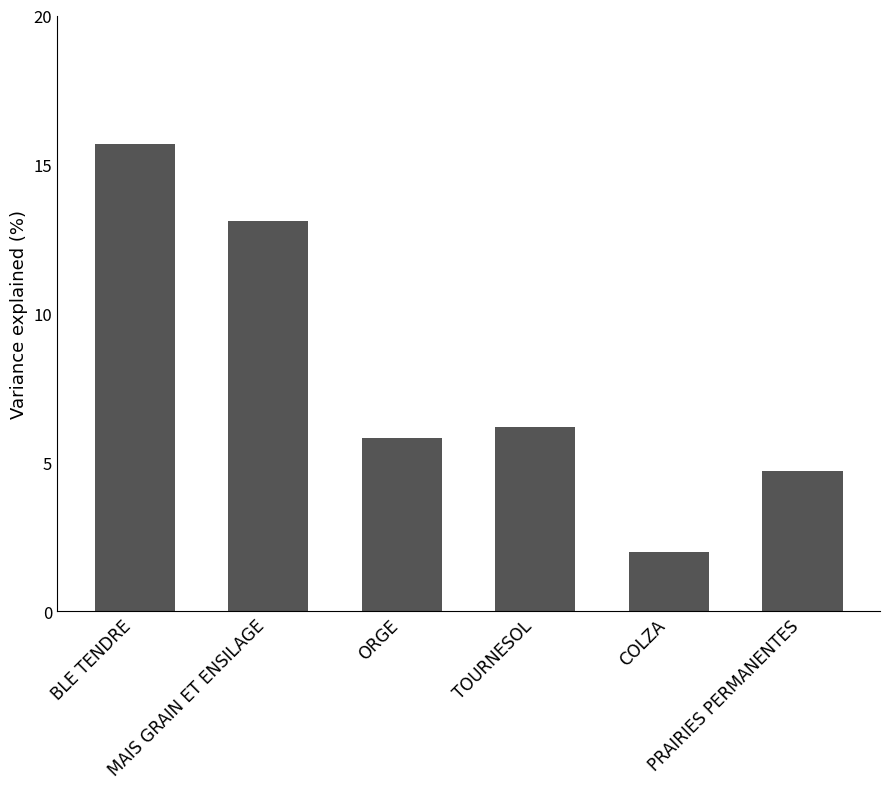

Which label corresponds to the largest value in the chart?

BLE TENDRE